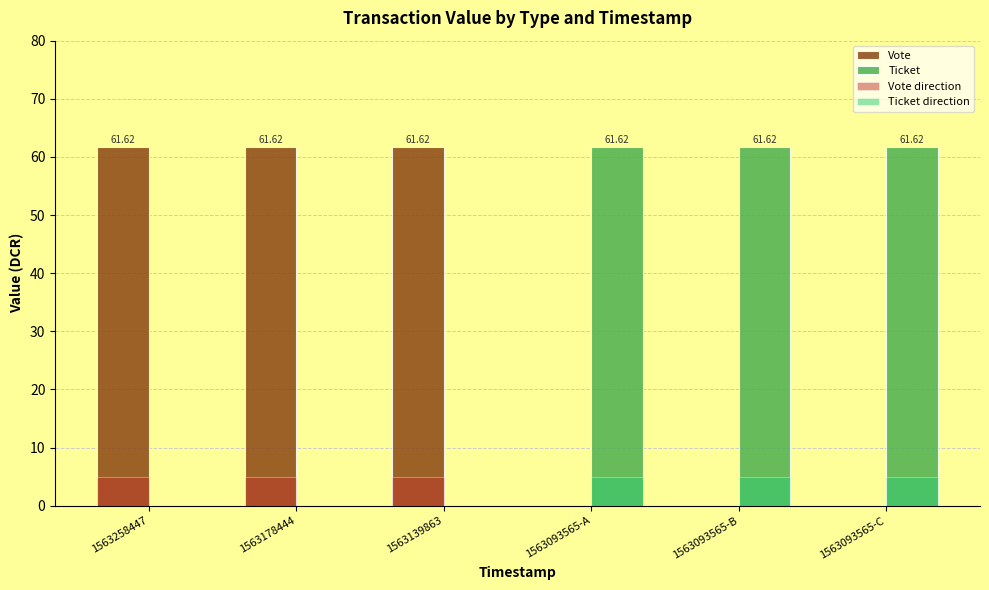

Is the value of Vote at 1563093565-C greater than the value of Vote direction at 1563258447?

No